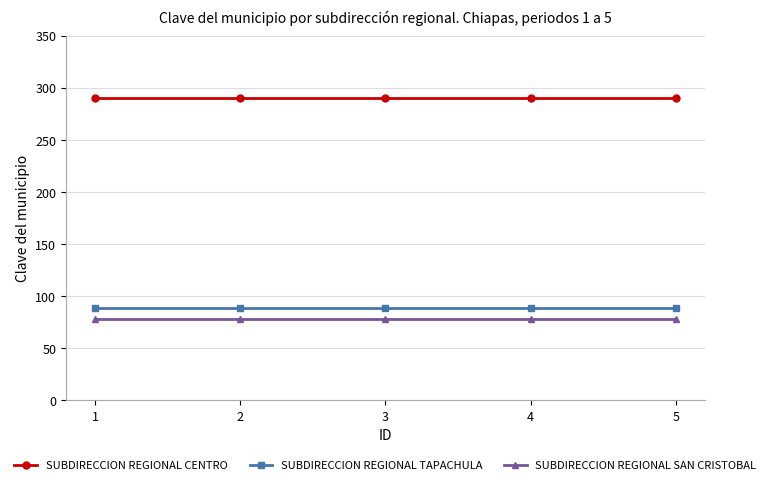

Rank the series by their maximum value, from lowest to highest.

SUBDIRECCION REGIONAL SAN CRISTOBAL, SUBDIRECCION REGIONAL TAPACHULA, SUBDIRECCION REGIONAL CENTRO